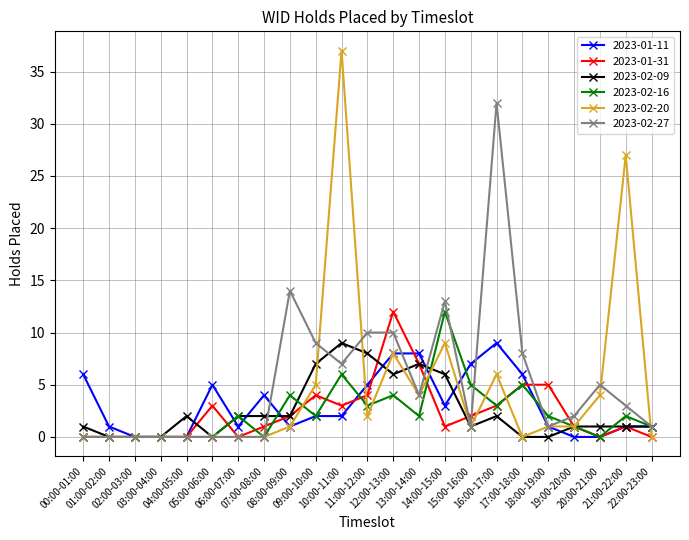

What is the maximum value shown in the chart?

37